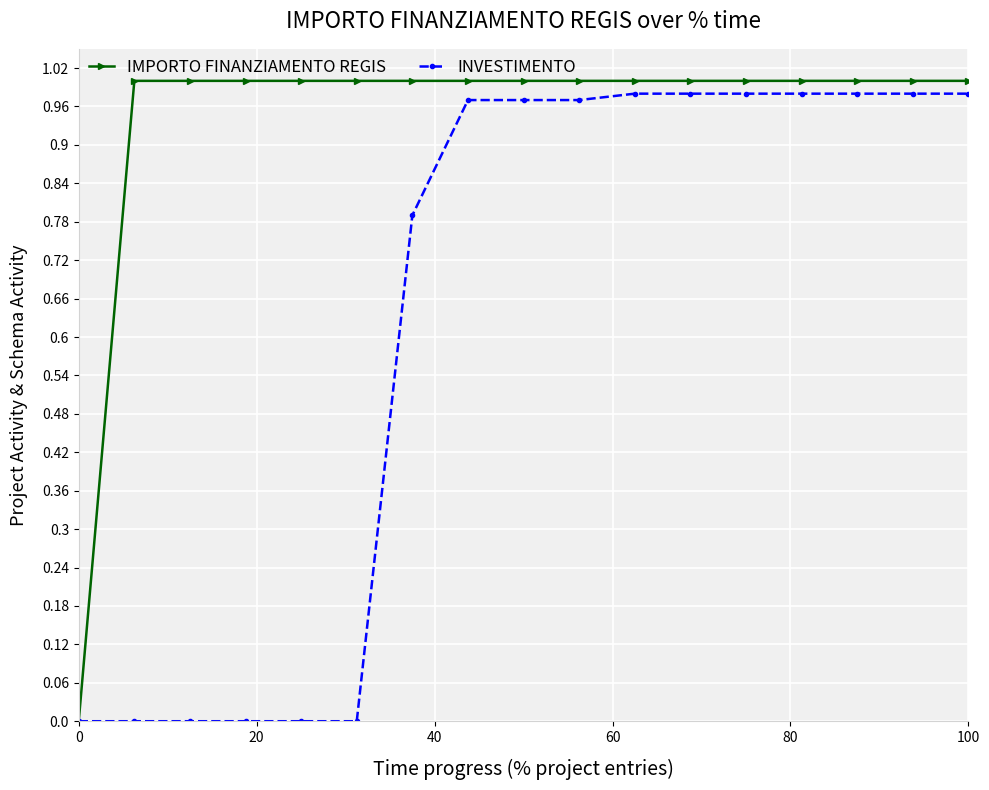

List the series in order of their overall mean, highest first.

IMPORTO FINANZIAMENTO REGIS, INVESTIMENTO